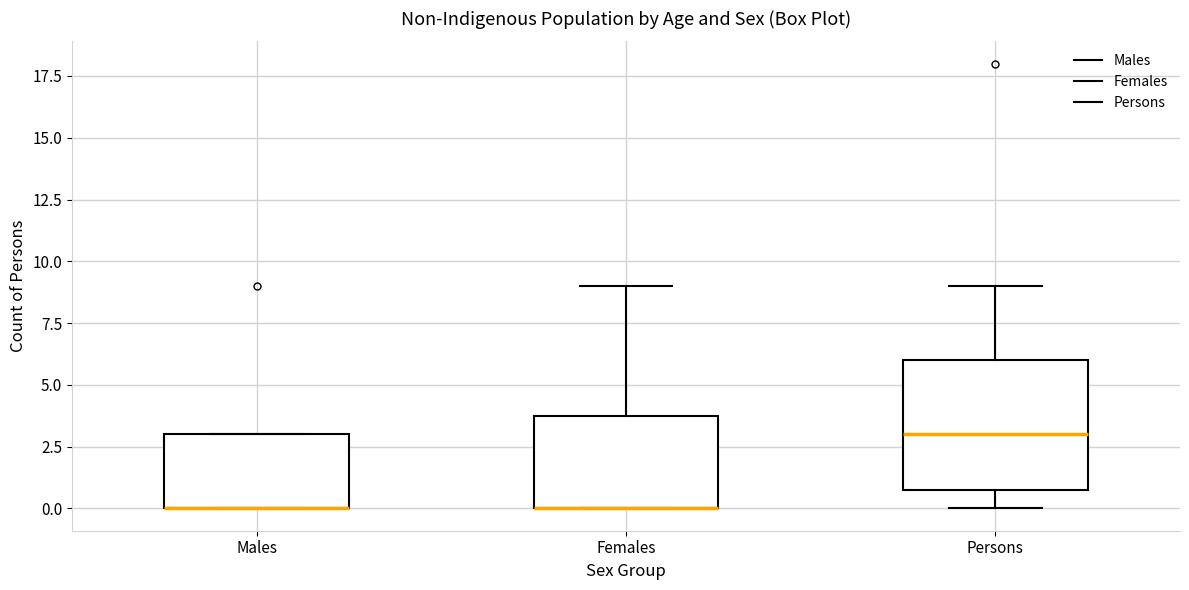

Reading left to right, transcribe this box plot: for each box, give where its median line is, the range the box spans, and where its two whiskers end, as read against the y-axis. The values are not printed on the chart, so give them approximately, as read against the axis.

Males: median 0 (drawn on the box's lower edge), box 0 to 3, whiskers 0 to 3
Females: median 0 (drawn on the box's lower edge), box 0 to 4, whiskers 0 to 9
Persons: median 3, box 1 to 6, whiskers 0 to 9